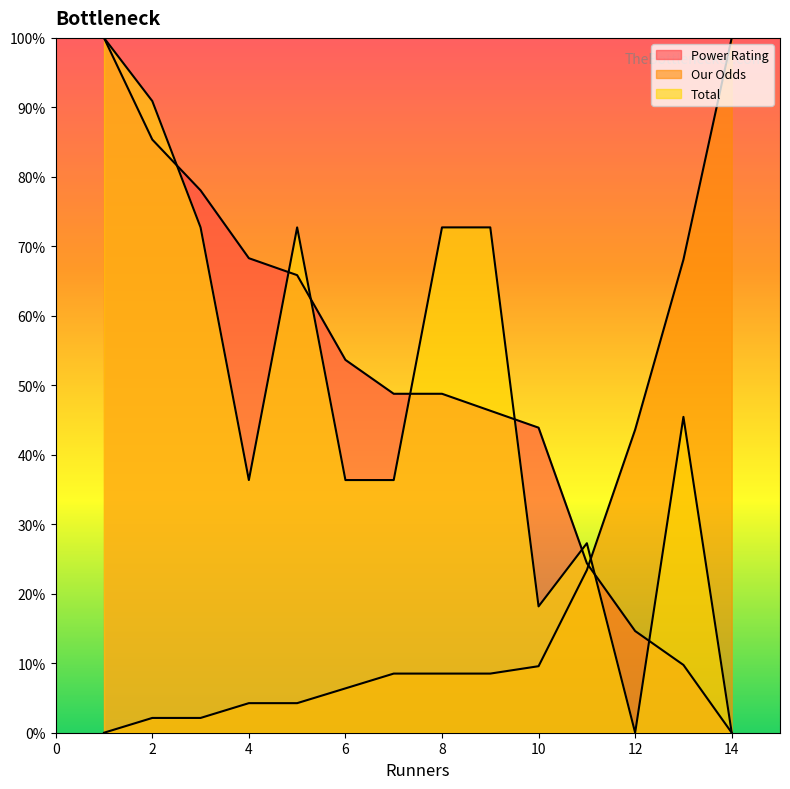

At 10, list the series in order from largest to smallest.

Power Rating, Total, Our Odds